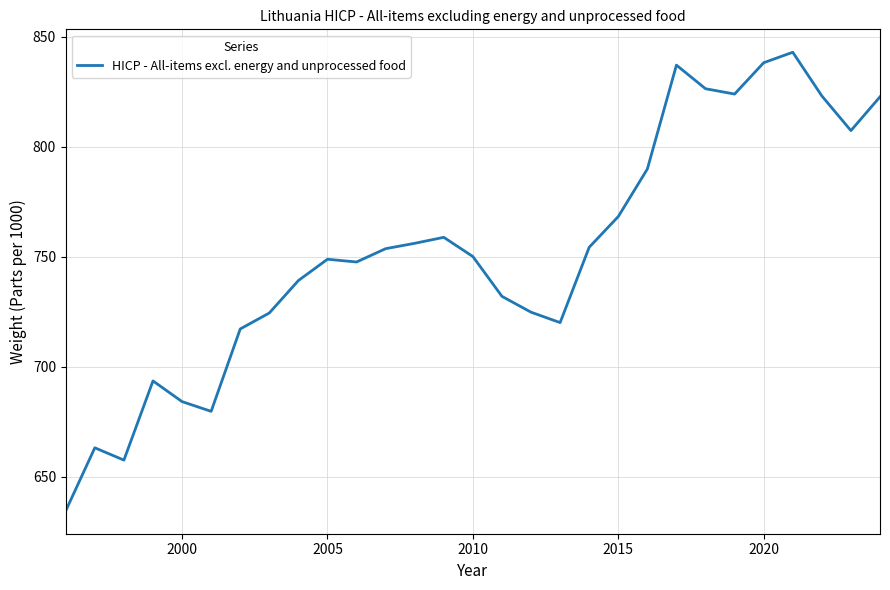

What is the maximum value shown in the chart?

843.0